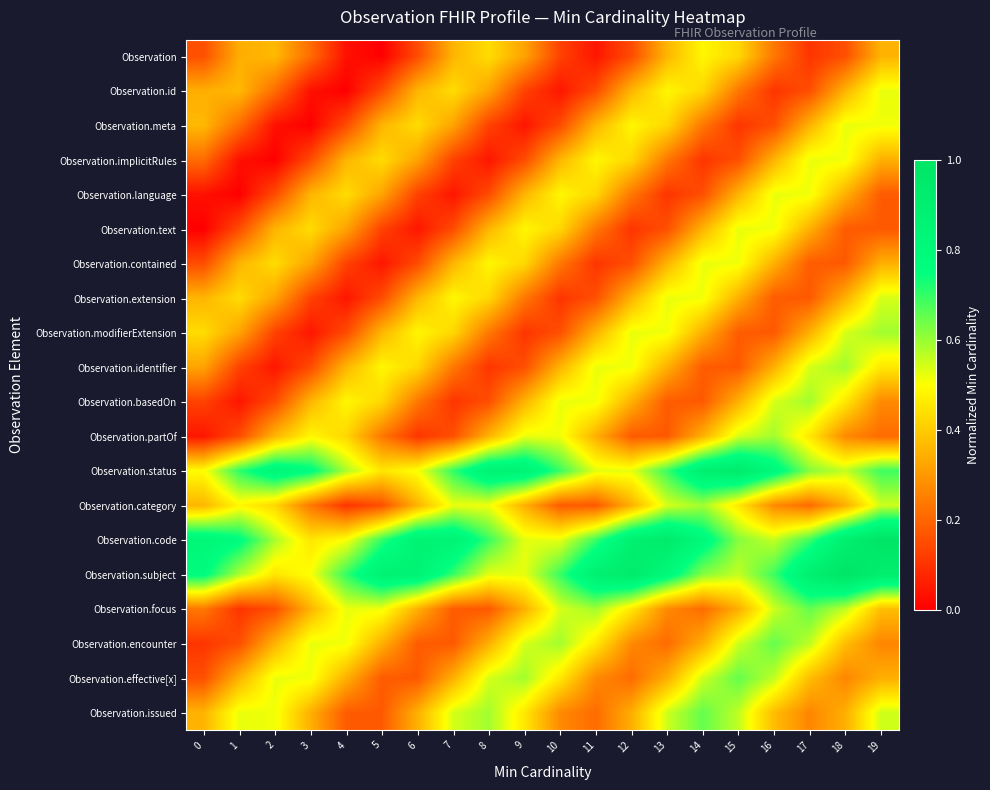

Between 7 and 1, which is larger?

7